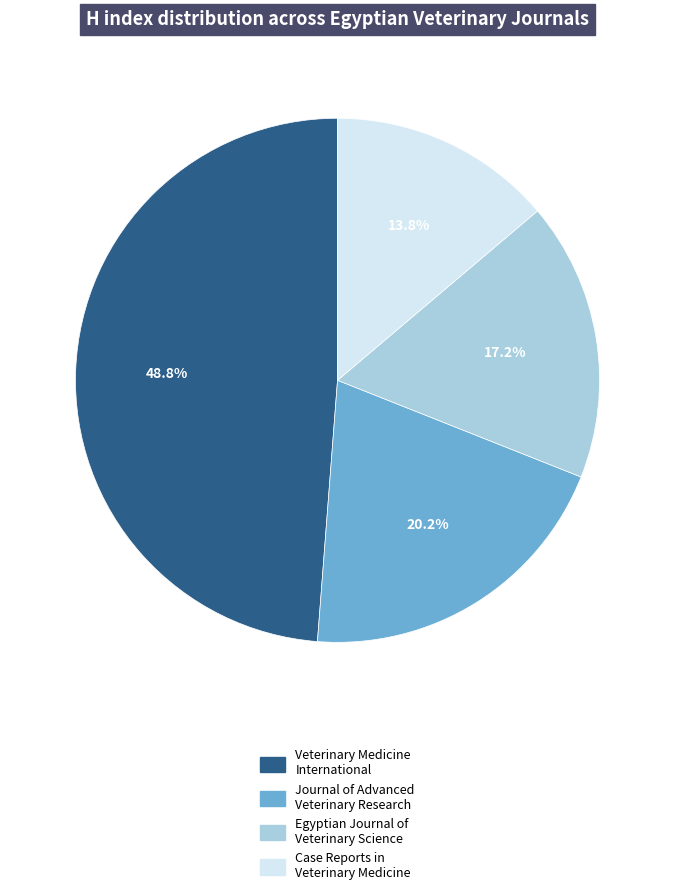

To the nearest percent, what is the average slice percentage?

25%